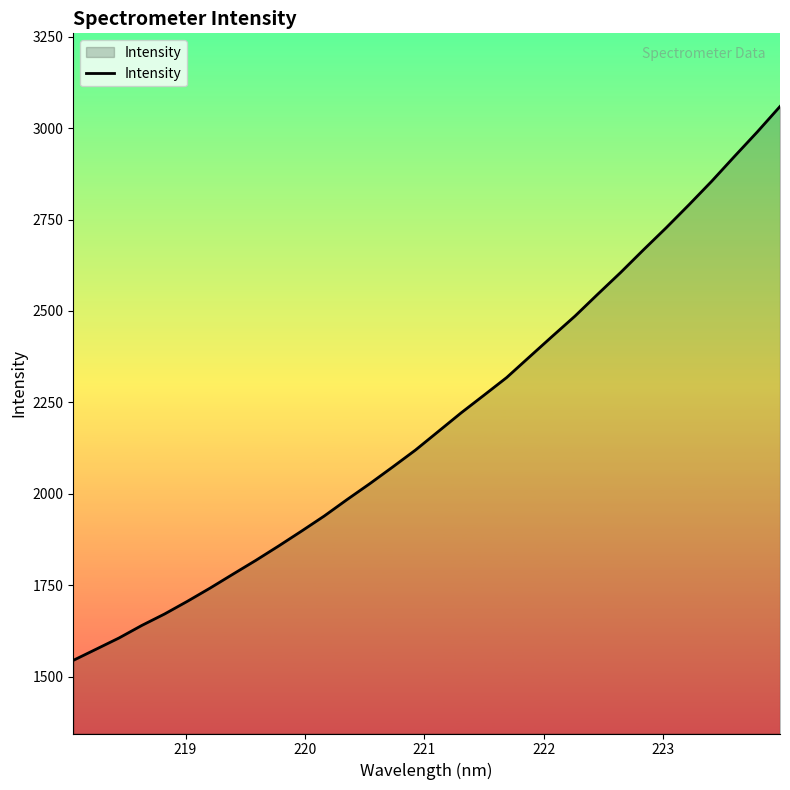

What is the maximum value shown in the chart?

3059.2